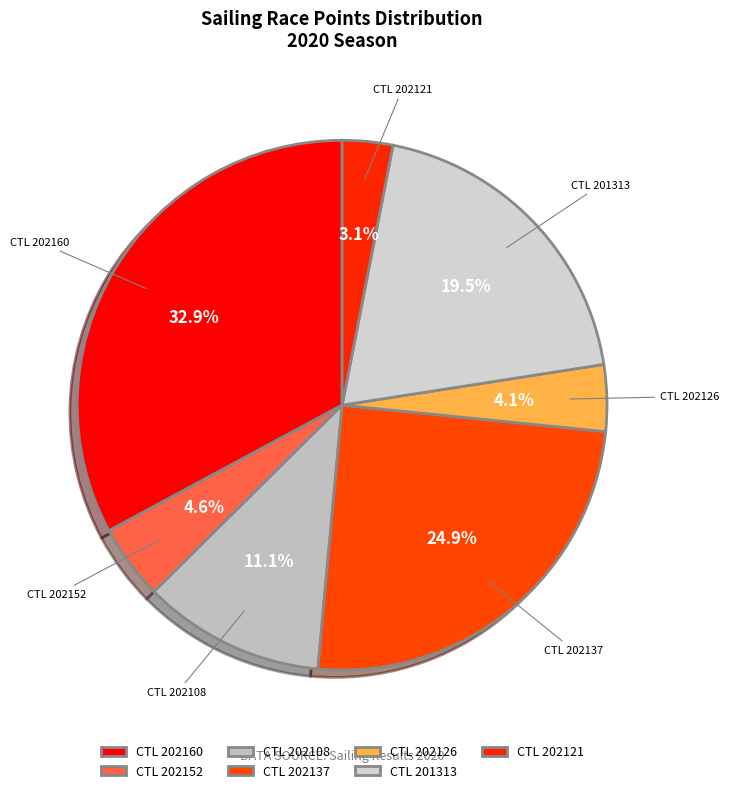

How many segments does this pie chart have?

7